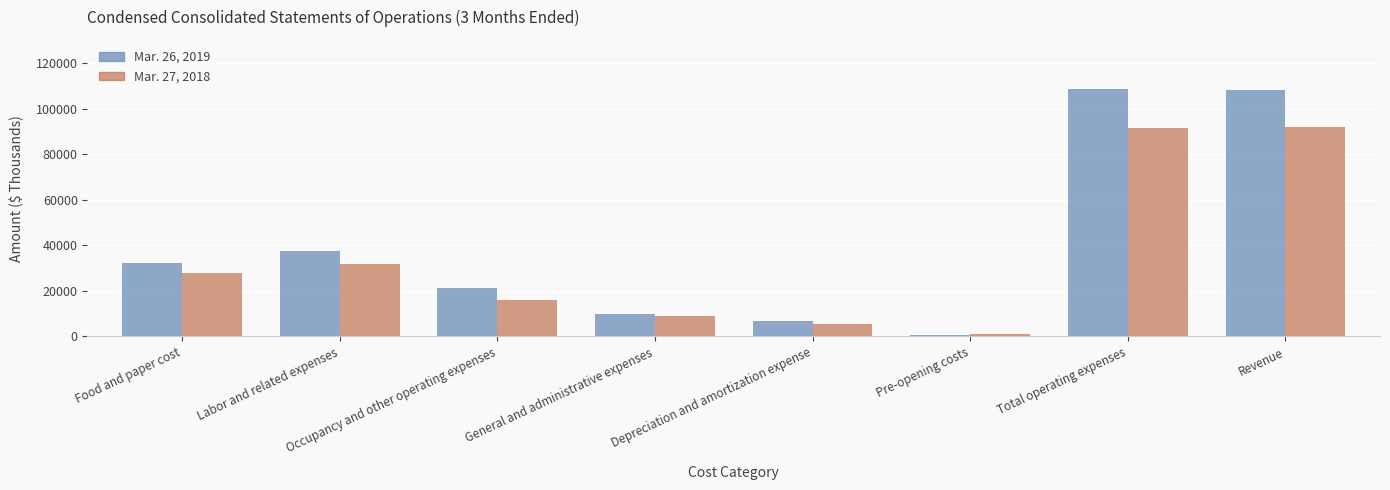

Which category has the lowest value across all series?

Pre-opening costs